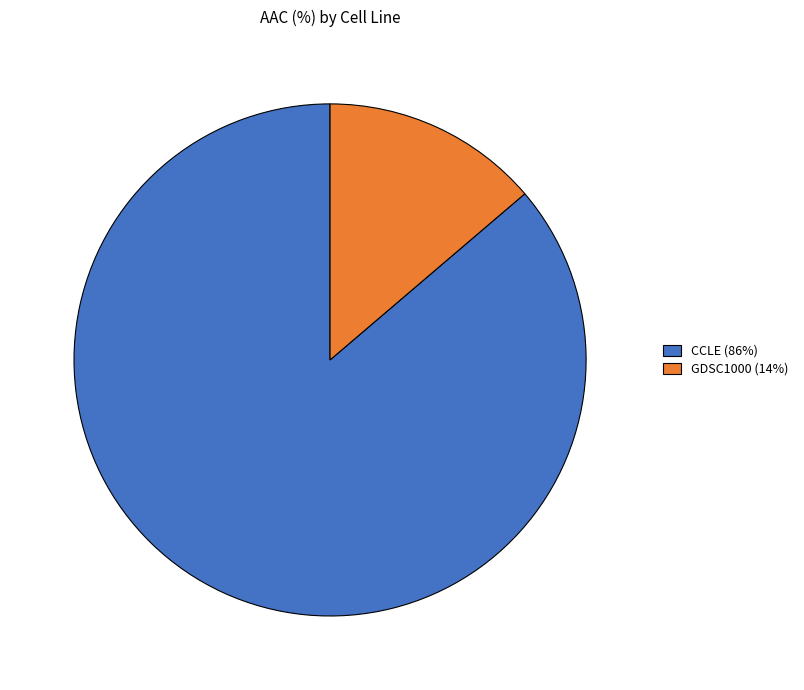

Which slice is the largest?

CCLE